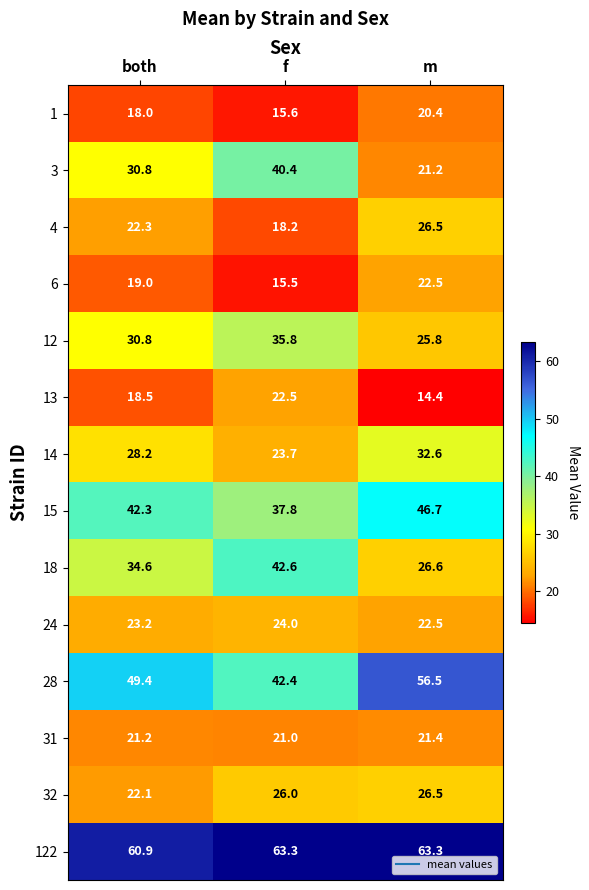

At f, list the series in order from largest to smallest.

122, 18, 28, 3, 15, 12, 32, 24, 14, 13, 31, 4, 1, 6